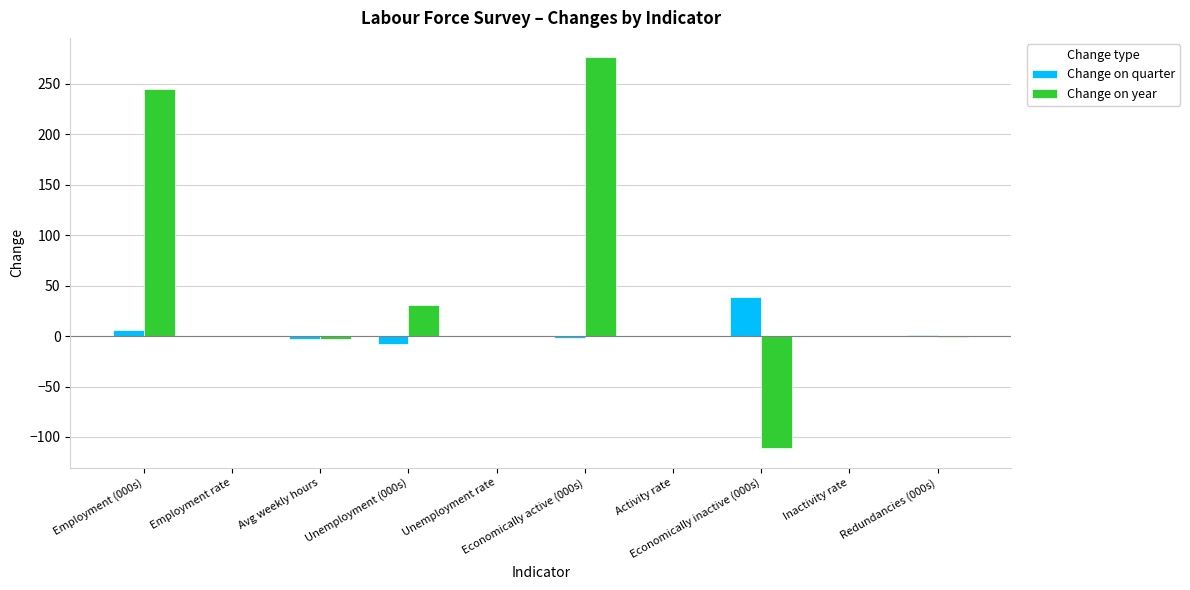

What is the sum of all Change on year values?

437.3